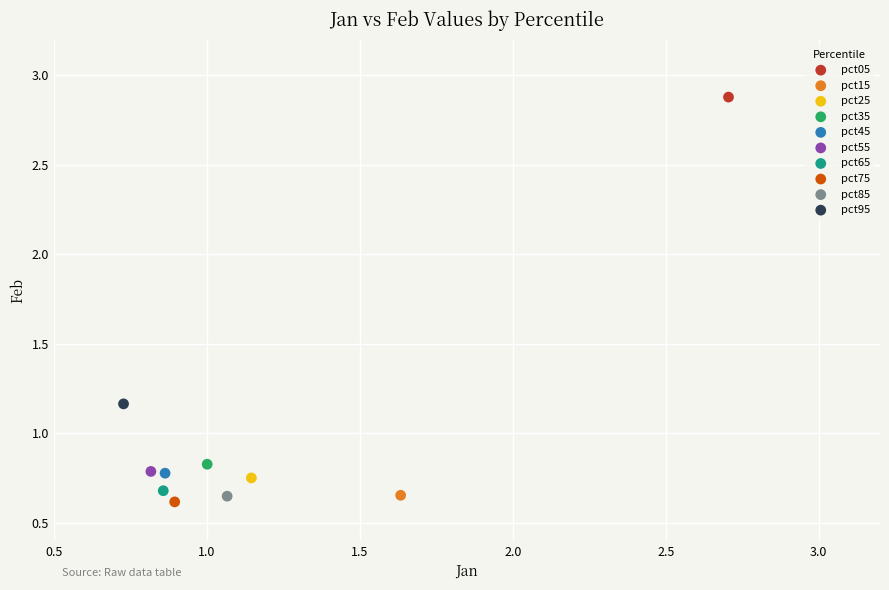

Which series reaches the maximum Y coordinate?

pct05